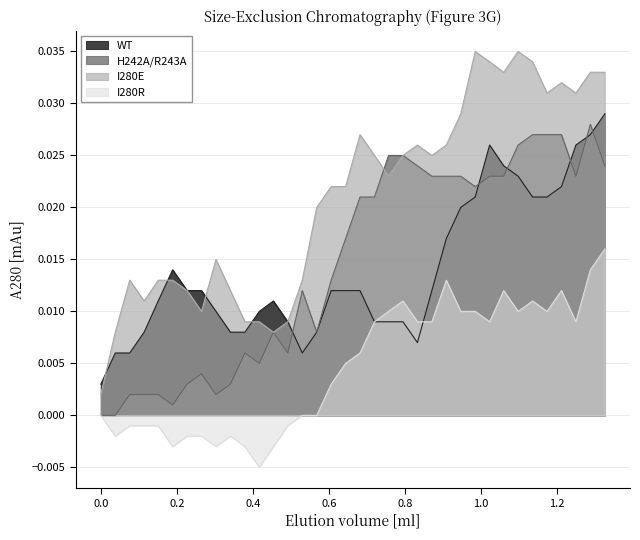

The WT series shows 0.0 at 1.326. True or false?

True